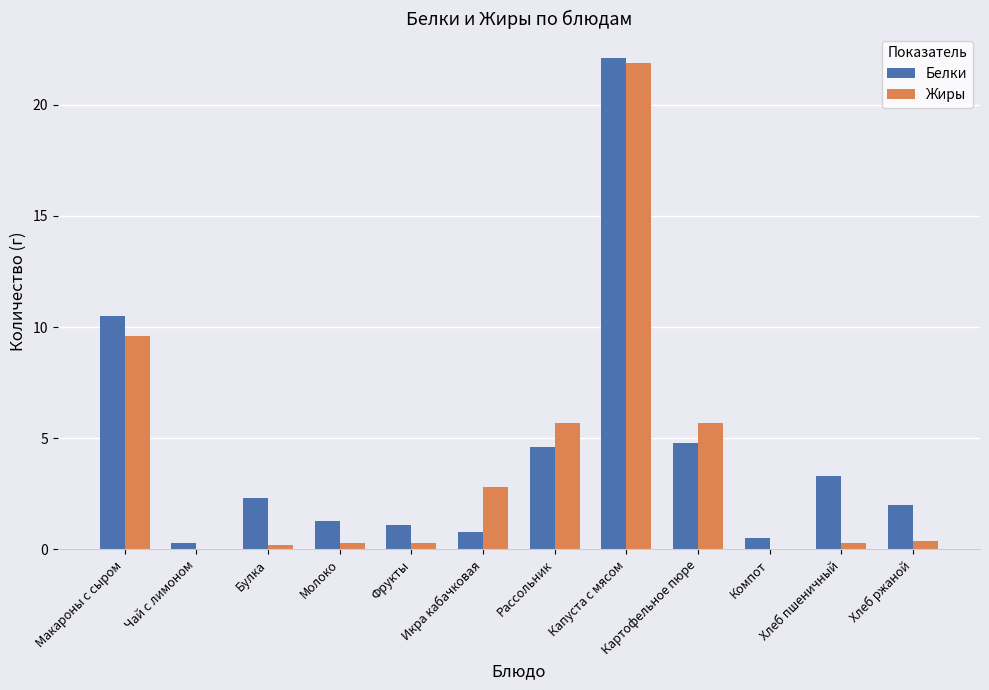

Reading right to left, transcribe all the data shown in this chart.

Белки: Хлеб ржаной=2.0	Хлеб пшеничный=3.3	Компот=0.5	Картофельное пюре=4.8	Капуста с мясом=22.1	Рассольник=4.6	Икра кабачковая=0.8	Фрукты=1.1	Молоко=1.3	Булка=2.3	Чай с лимоном=0.3	Макароны с сыром=10.5
Жиры: Хлеб ржаной=0.4	Хлеб пшеничный=0.3	Компот=0.0	Картофельное пюре=5.7	Капуста с мясом=21.9	Рассольник=5.7	Икра кабачковая=2.8	Фрукты=0.3	Молоко=0.3	Булка=0.2	Чай с лимоном=0.0	Макароны с сыром=9.6